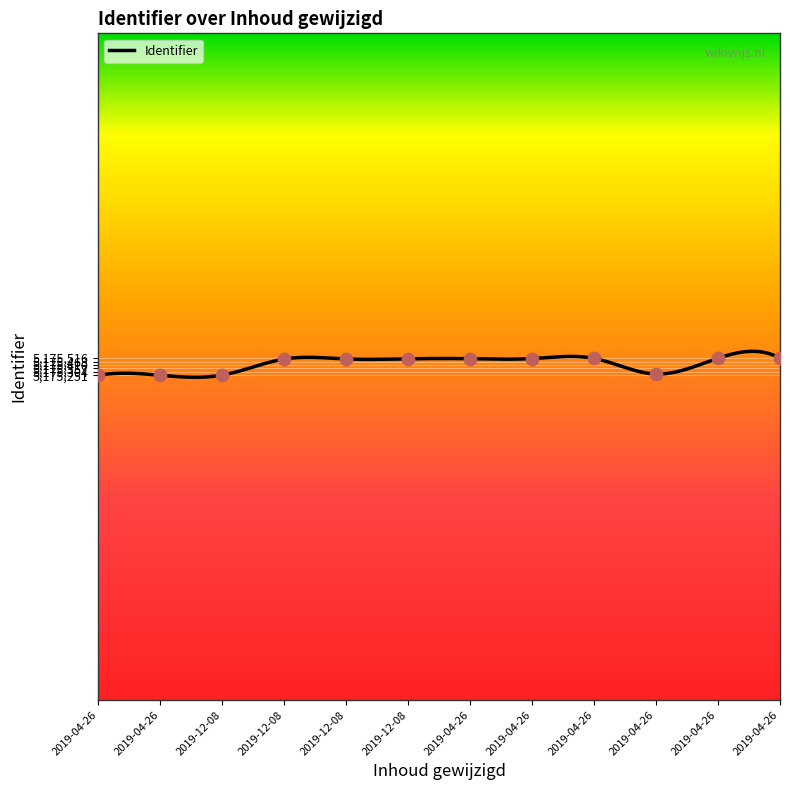

What is the change in value from 2019-12-08 to 2019-04-26?

+15